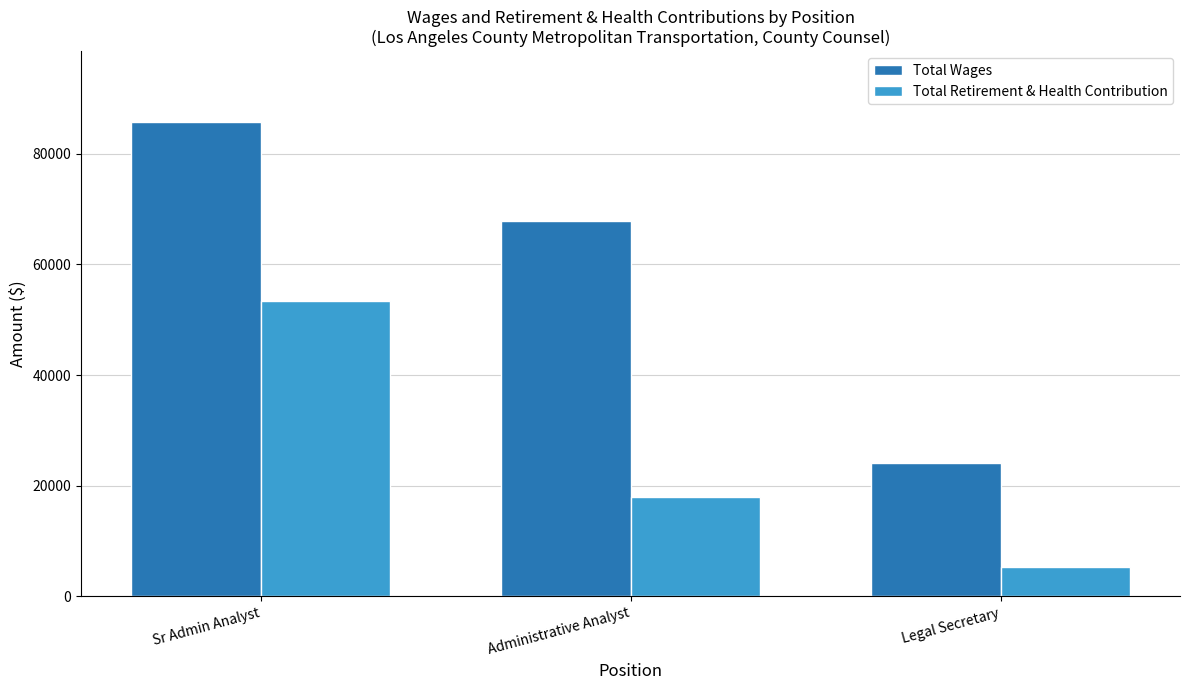

Rank the series at Administrative Analyst from lowest to highest value.

Total Retirement & Health Contribution, Total Wages